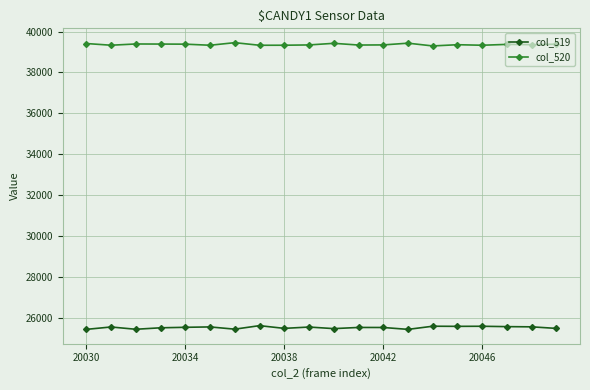

At how many categories does at least one series exceed 38480?

20